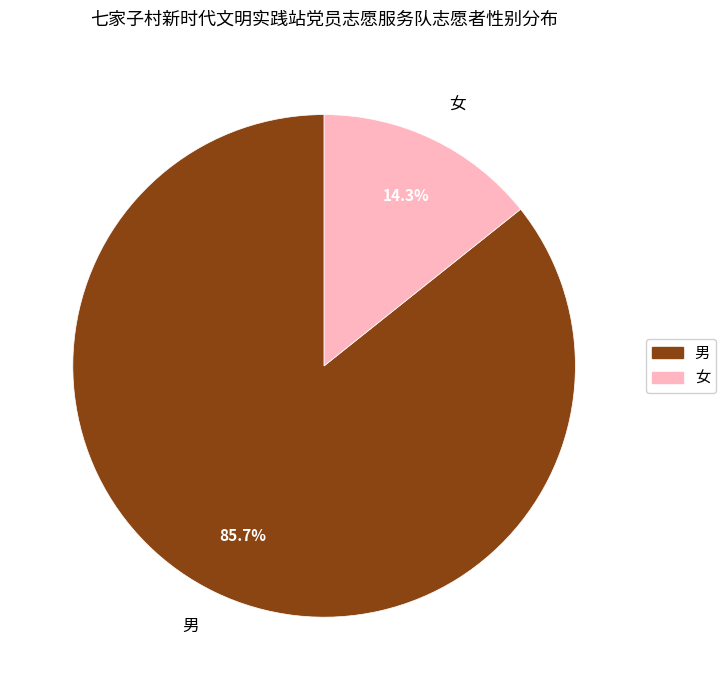

Does any single category account for the majority?

Yes